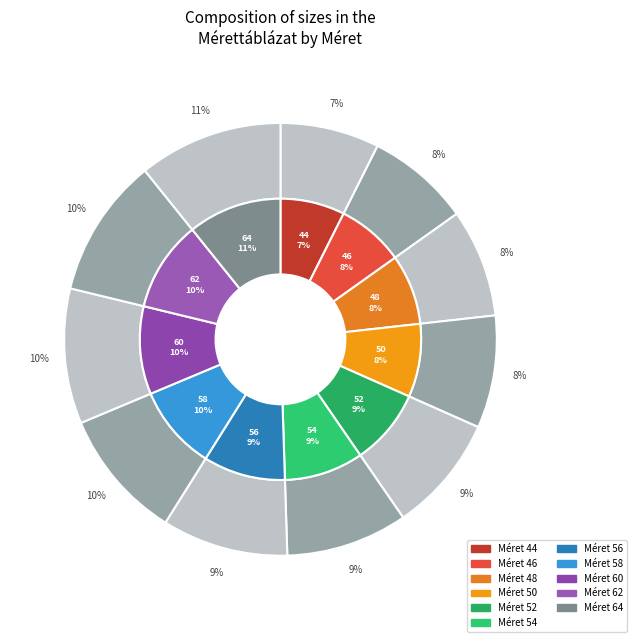

Does any single category account for the majority?

No